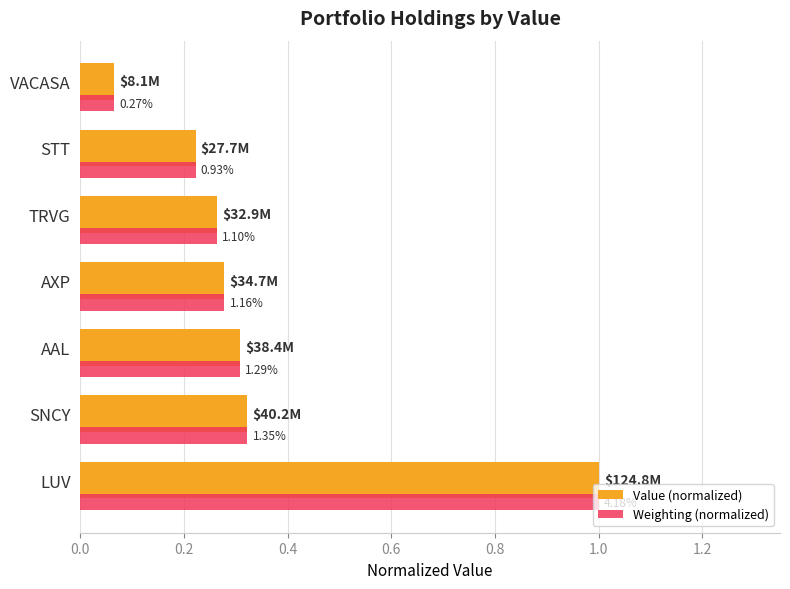

What are all the series names shown in the legend?

Value (normalized), Weighting (normalized)